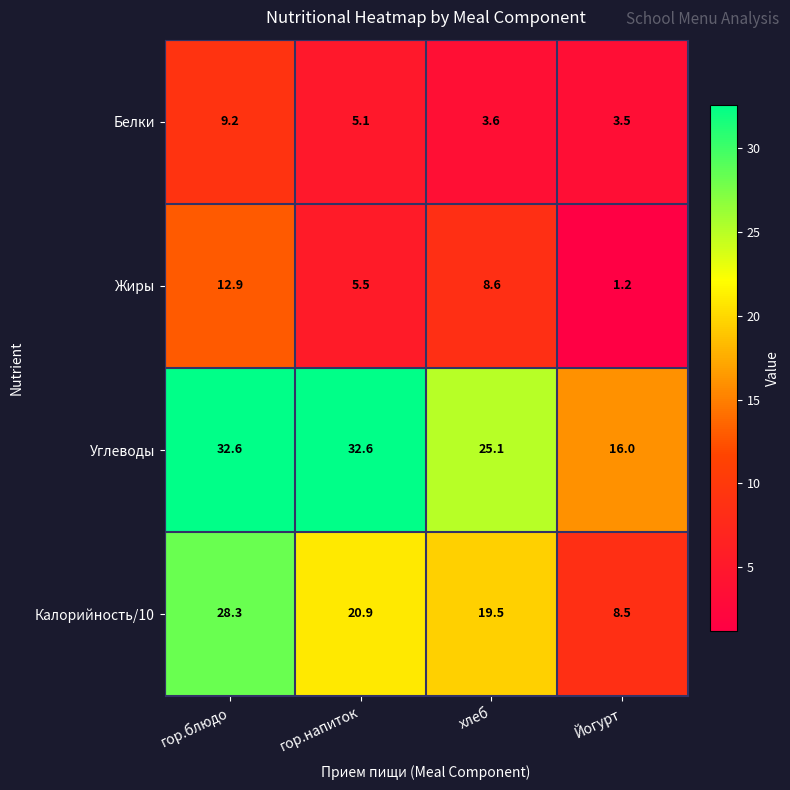

What is the difference between the second highest and minimum values in the Жиры series?

7.4